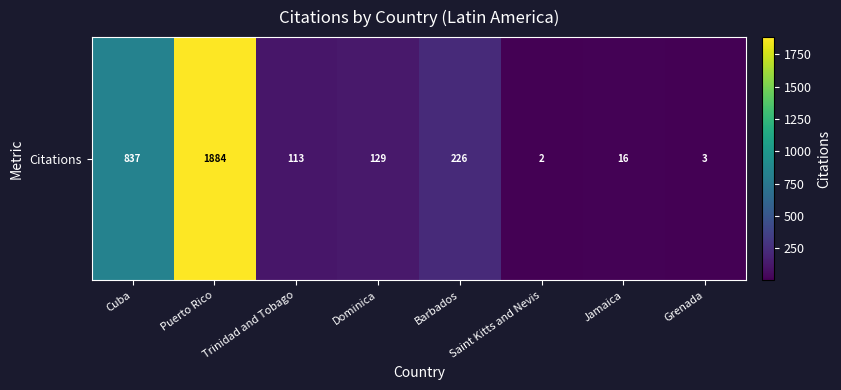

How many values exceed 129?

3